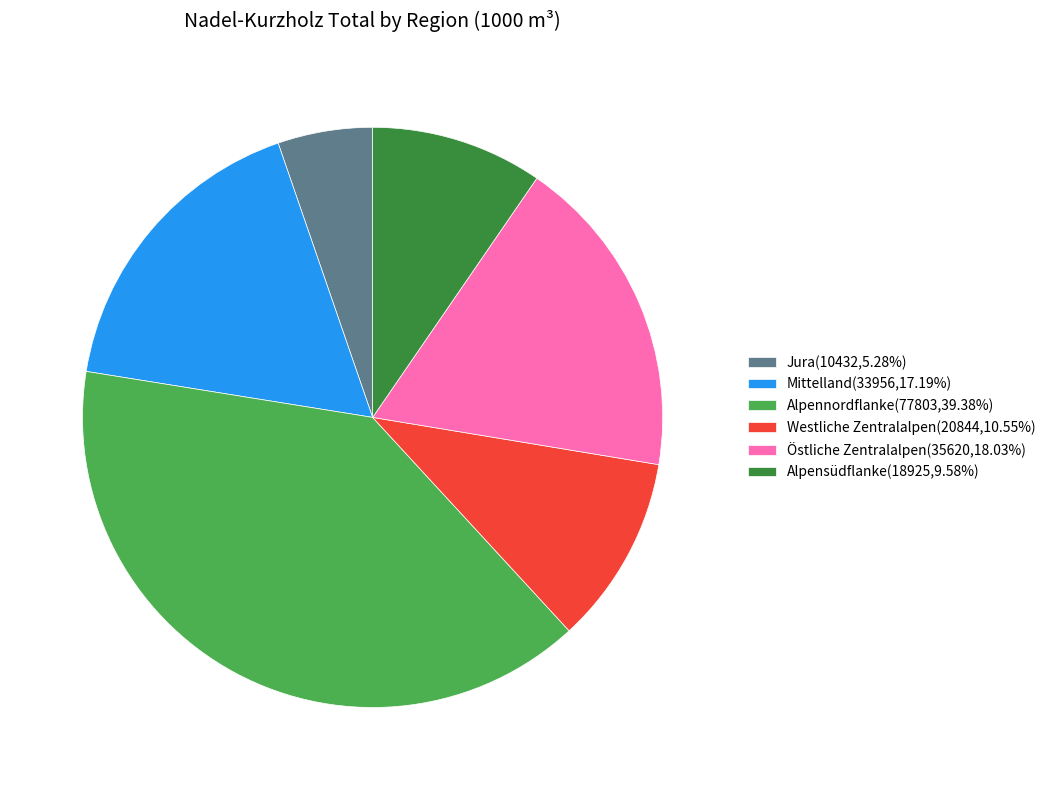

Does Westliche Zentralalpen account for over 50% of the chart?

No